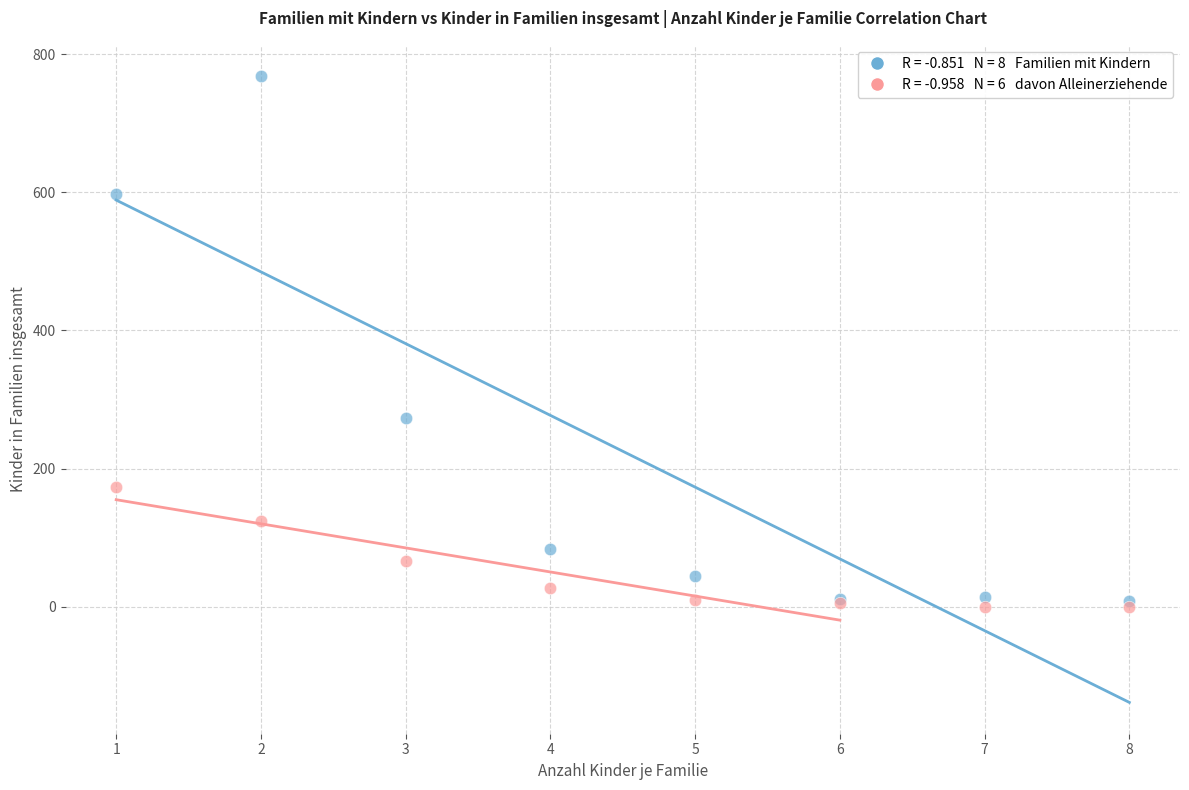

Across all series, what Y value is closest to 384?

273